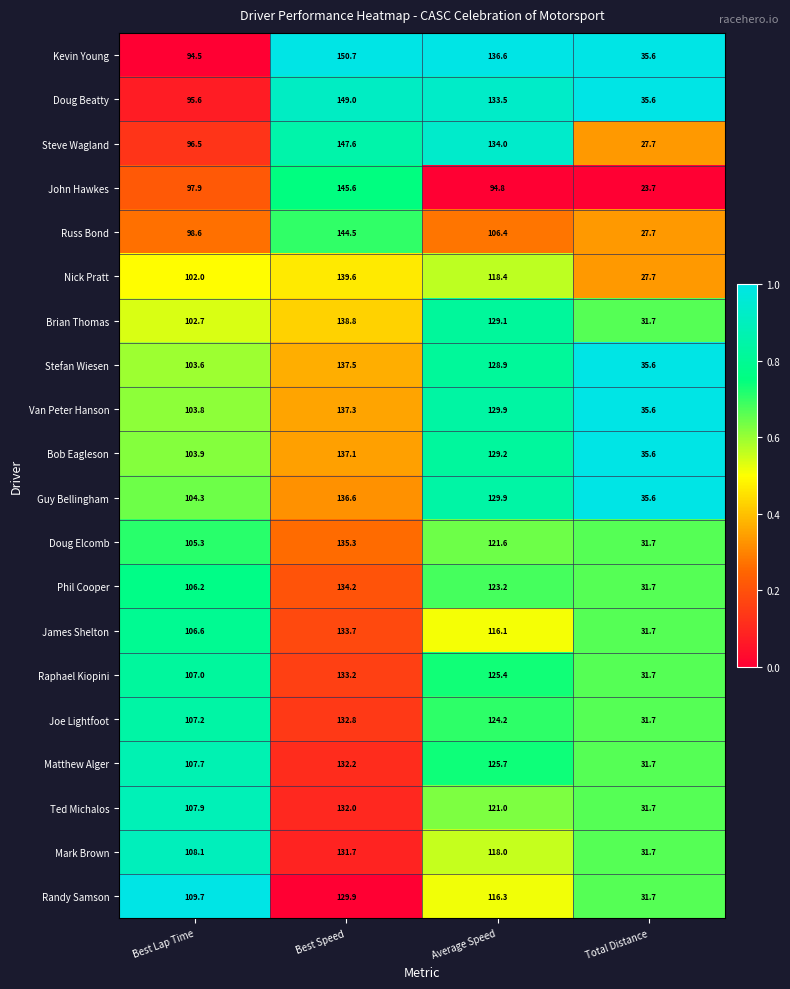

What is the sum of all Raphael Kiopini values?

397.3